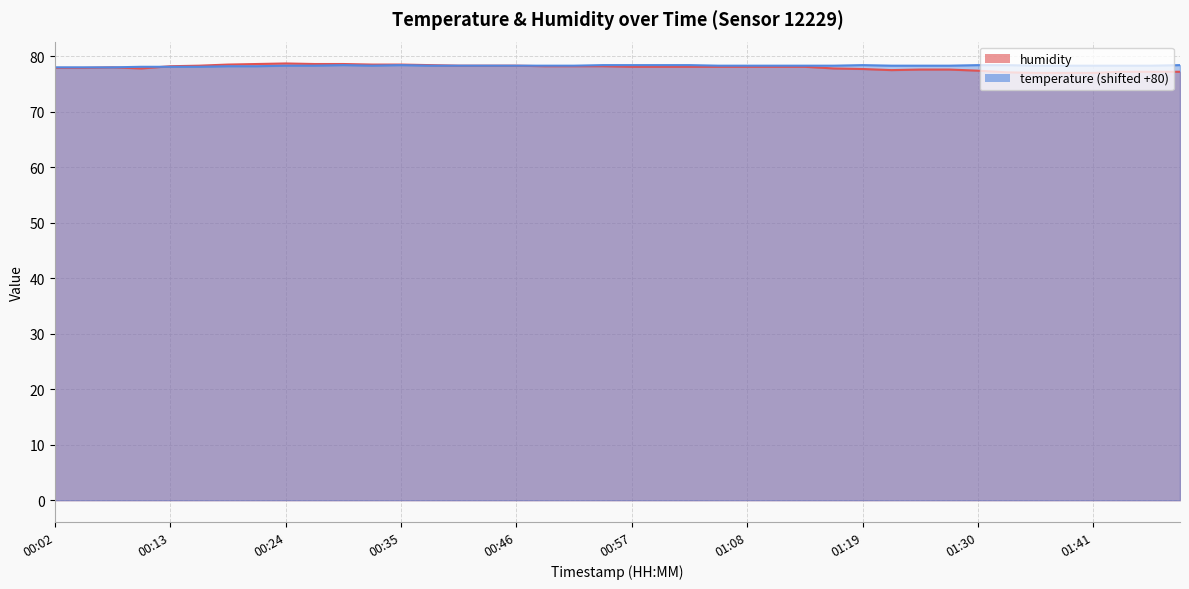

What is the difference between the second highest and minimum values in the temperature series?

0.4